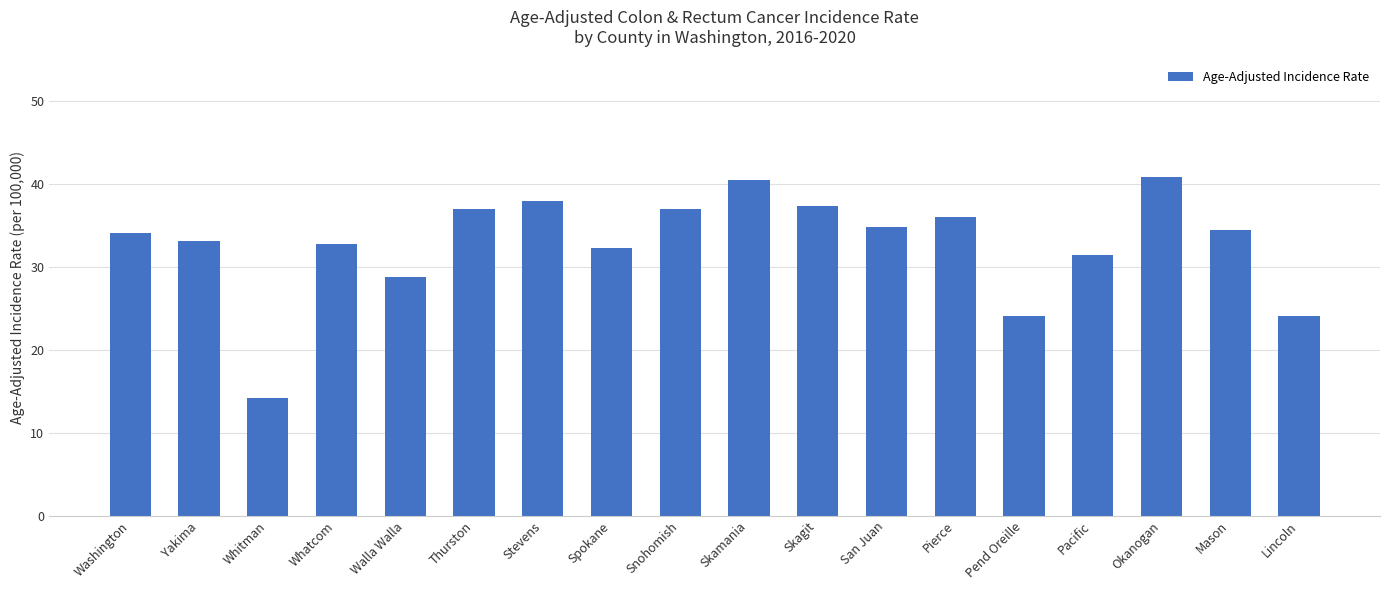

Approximately how many times larger is the value at Skagit compared to San Juan?

1.1